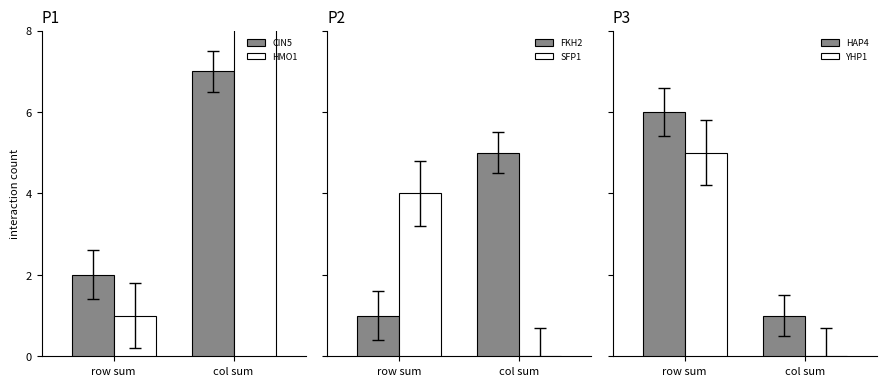

What is the average value of the CIN5 series?

4